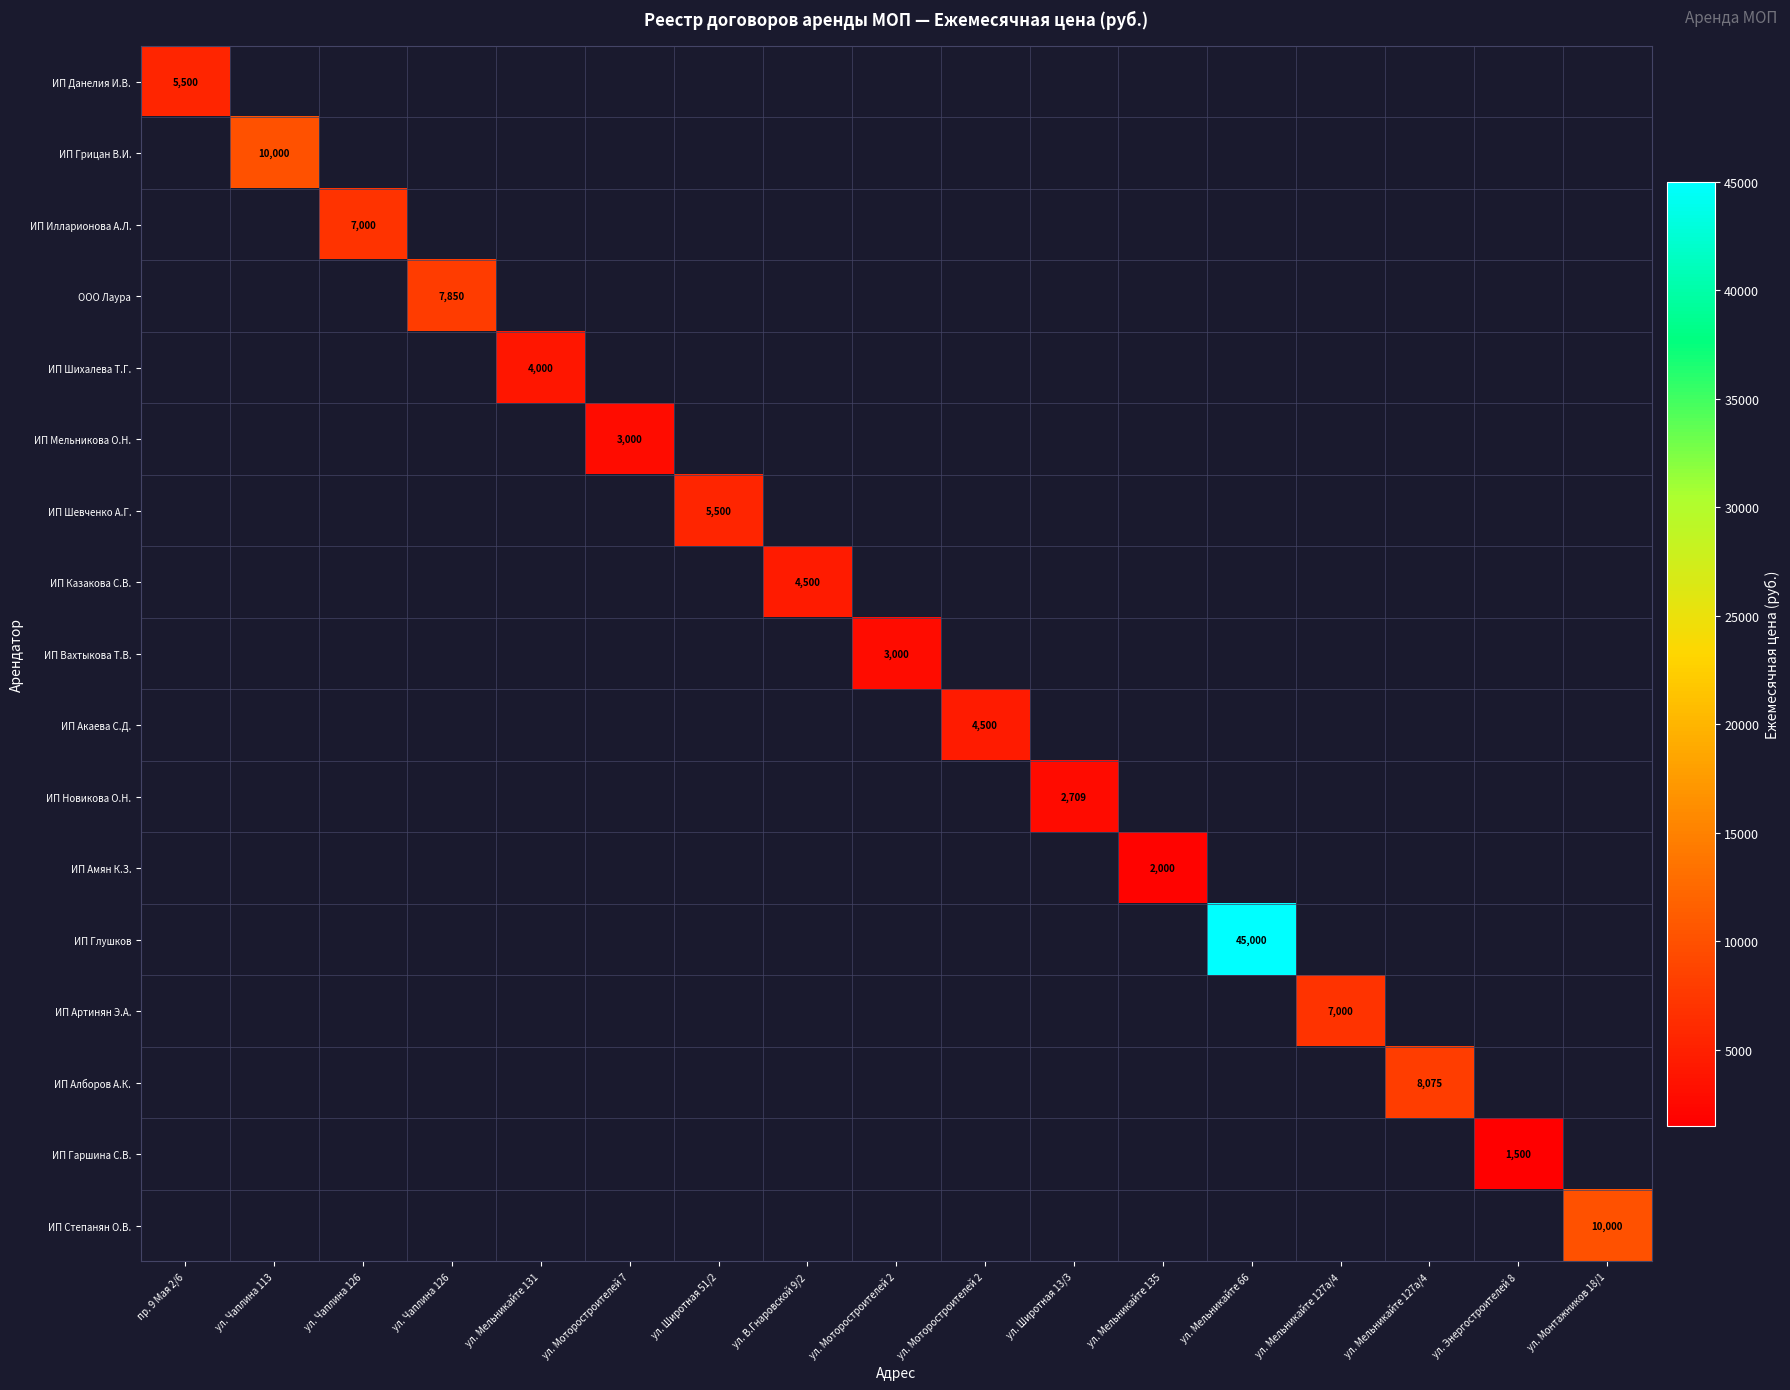

Which has a higher value, ул. Моторостроителей 2 or ул. Мельникайте 127а/4?

ул. Мельникайте 127а/4